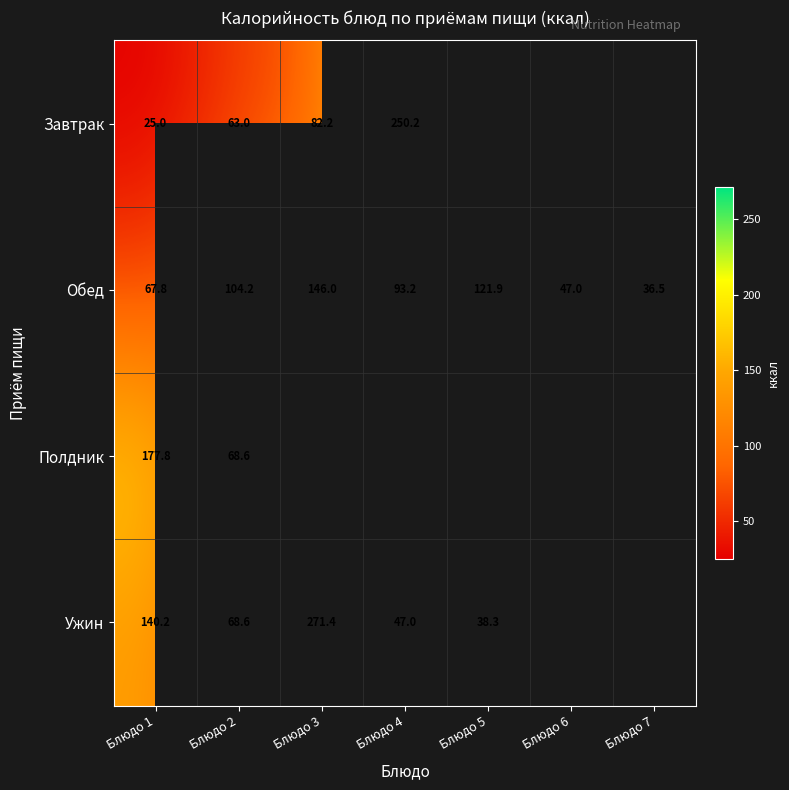

Is the value of Ужин at Блюдо 5 greater than the value of Обед at Блюдо 7?

Yes